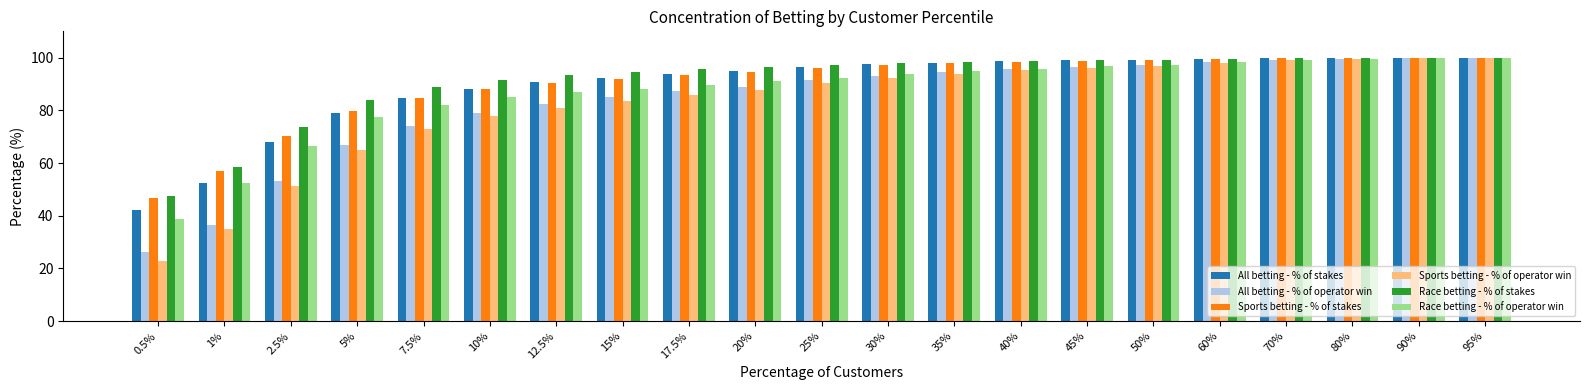

Is the value of Race betting - % of stakes at 40% greater than the value of Sports betting - % of stakes at 25%?

Yes